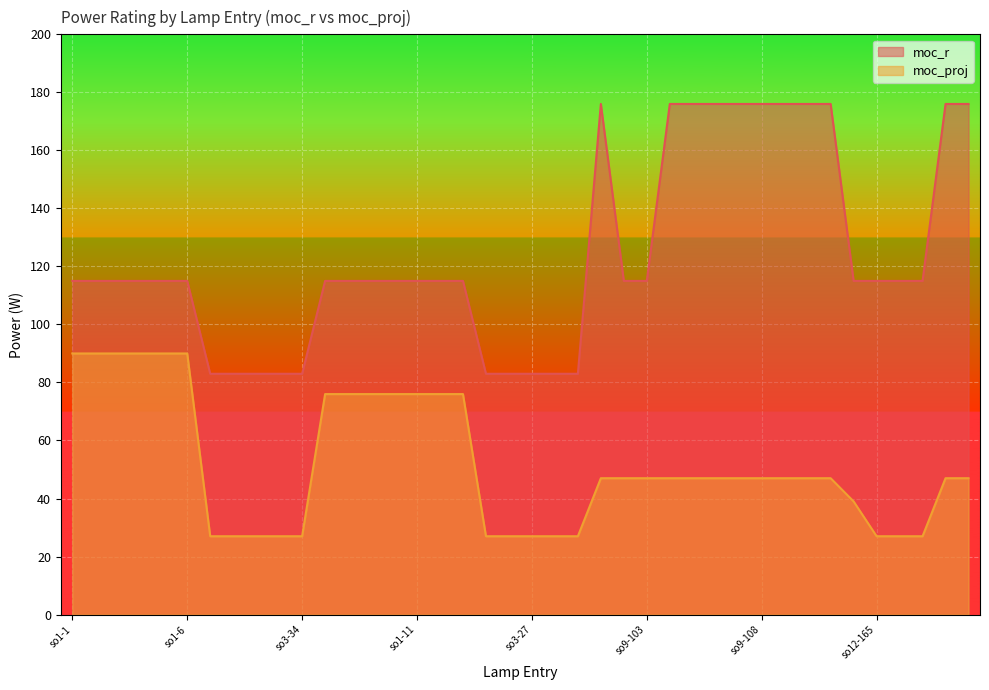

How many lines are shown in the chart?

2